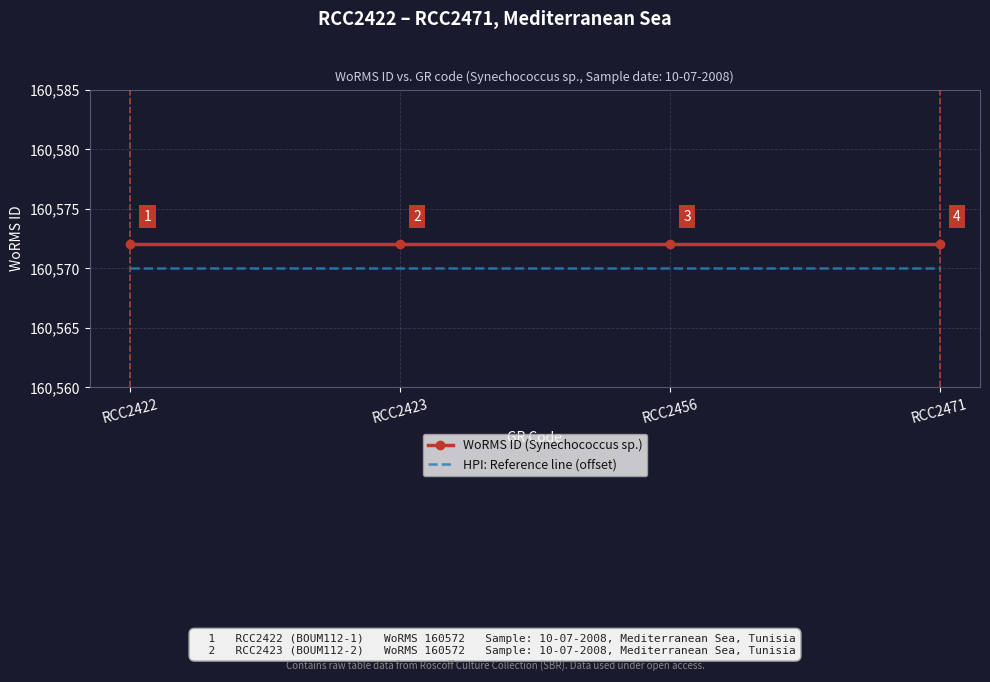

Rank the series at RCC2471 from lowest to highest value.

HPI: Reference line (offset), WoRMS ID (Synechococcus sp.)